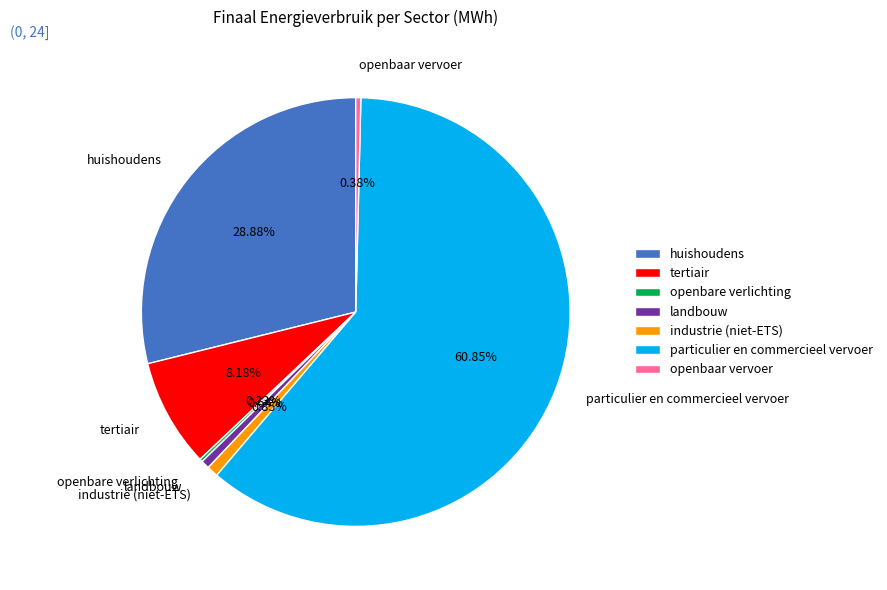

Which slice is the largest?

particulier en commercieel vervoer